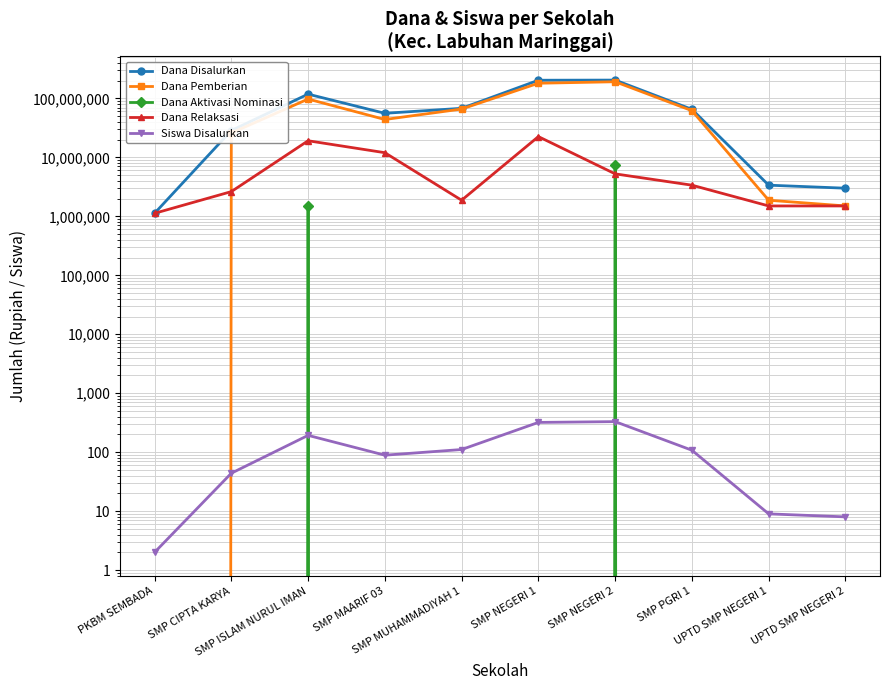

True or false: Siswa Disalurkan and Dana Disalurkan intersect in this chart.

False